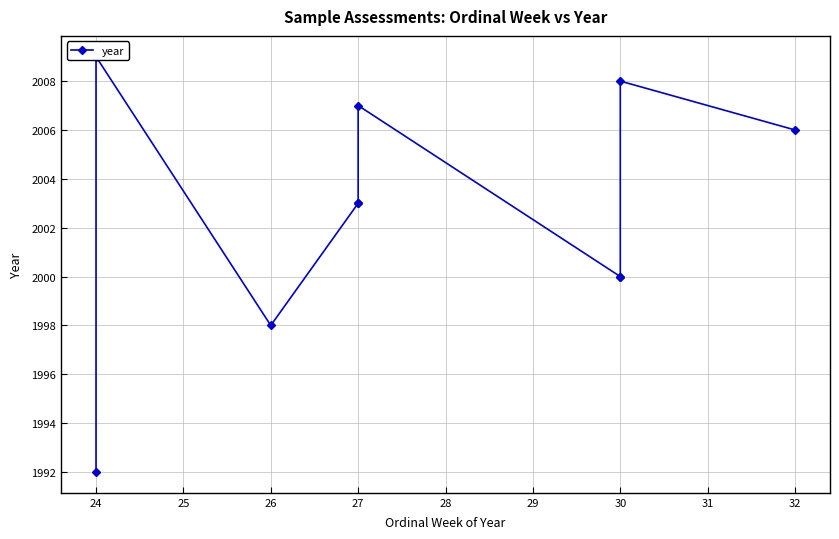

How many lines are shown in the chart?

1